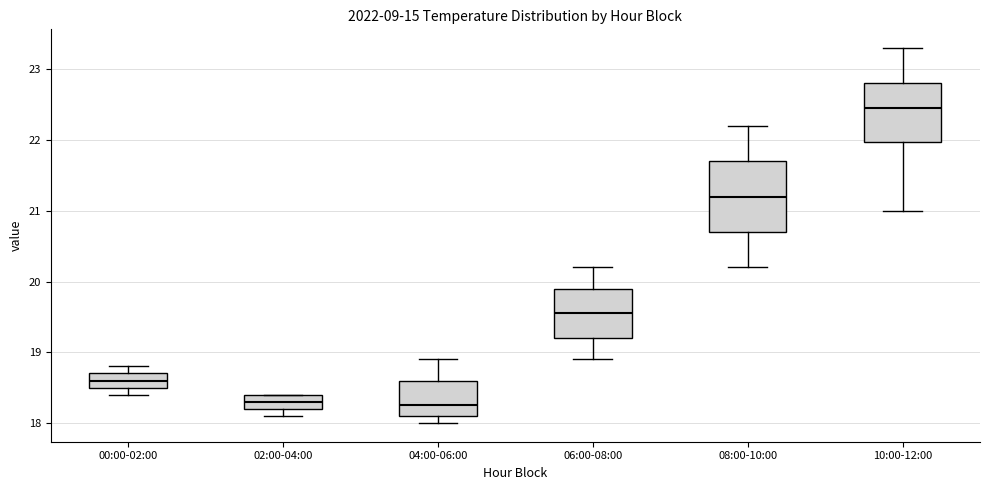

Which box is the tallest, from its lower edge to its upper edge?

08:00-10:00